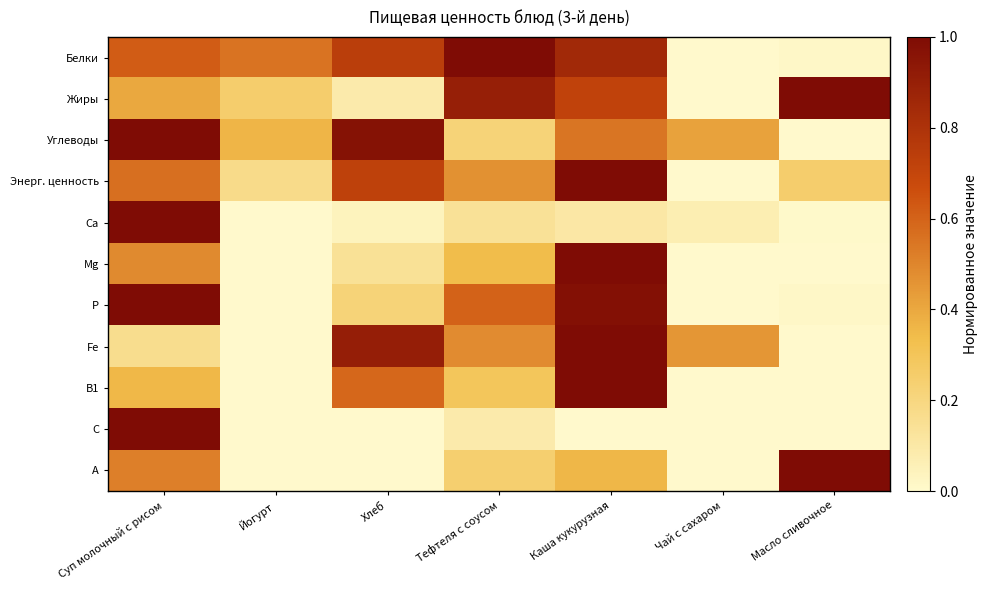

Between Йогурт and Суп молочный с рисом, which is larger?

Суп молочный с рисом